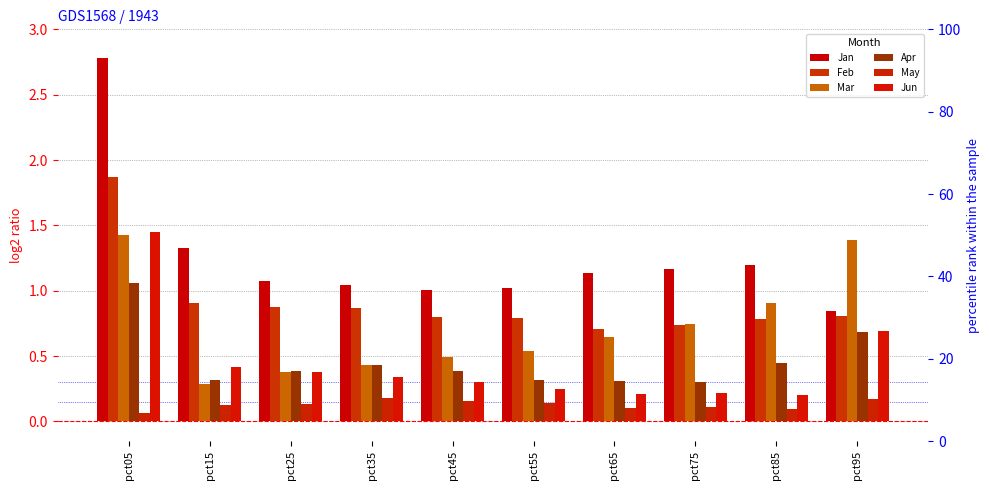

At which label does Jan first exceed 1?

pct05